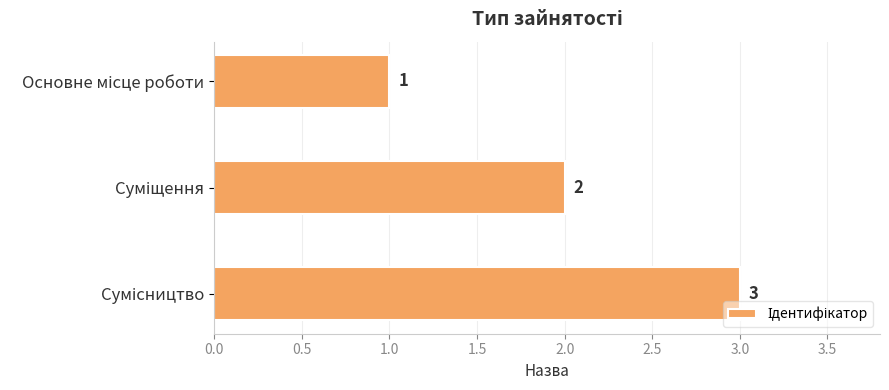

Count the values in the range 1 to 3.

3